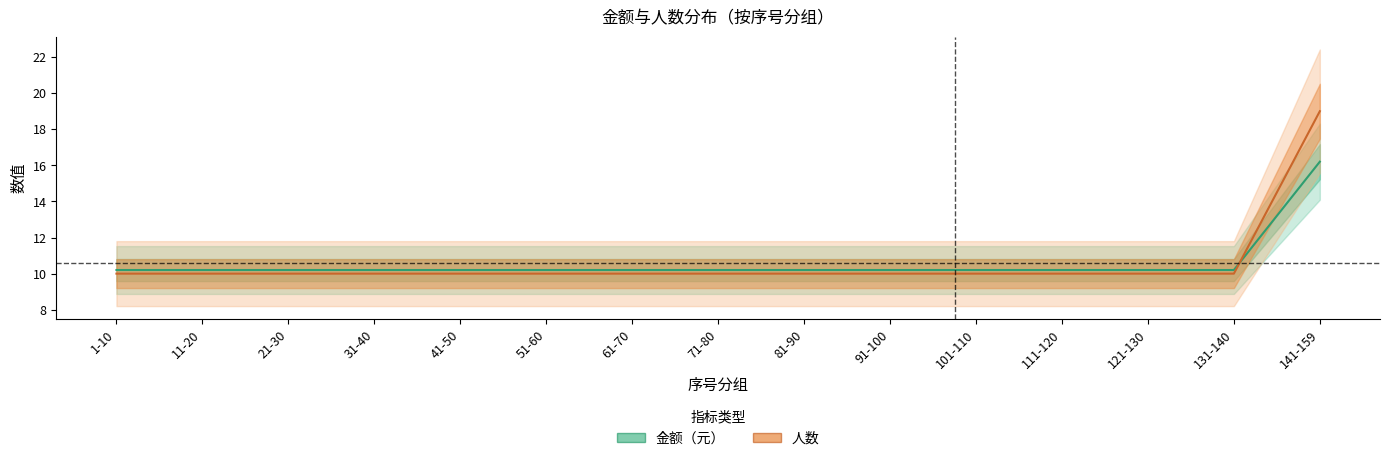

What is the spread (max minus min) of values at 81-90?

0.2